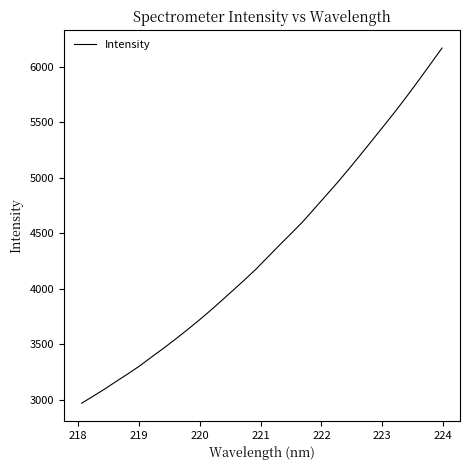

What is the difference between the maximum and minimum values?

3196.9